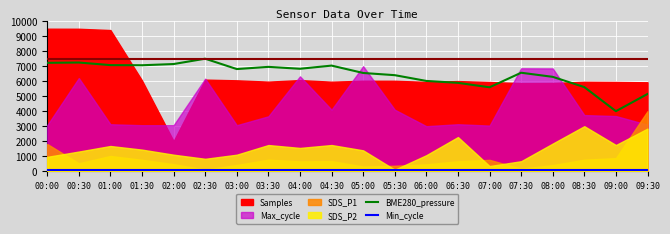

What position from the right is 06:30?

7